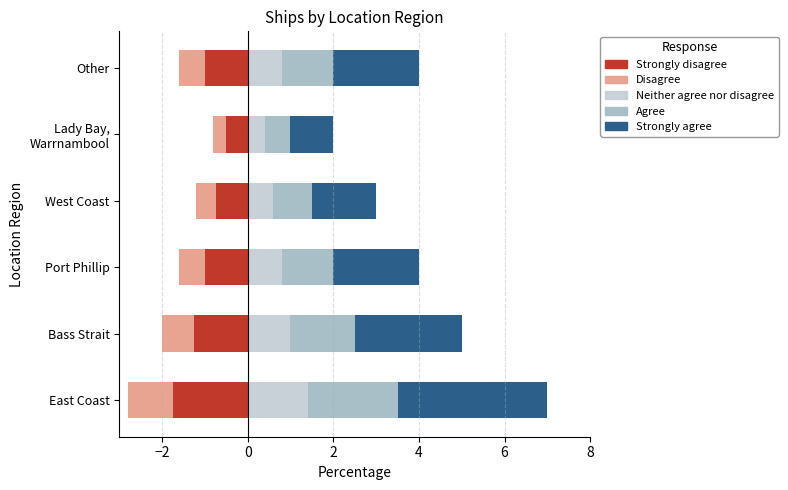

Count the number of categories in the chart.

6